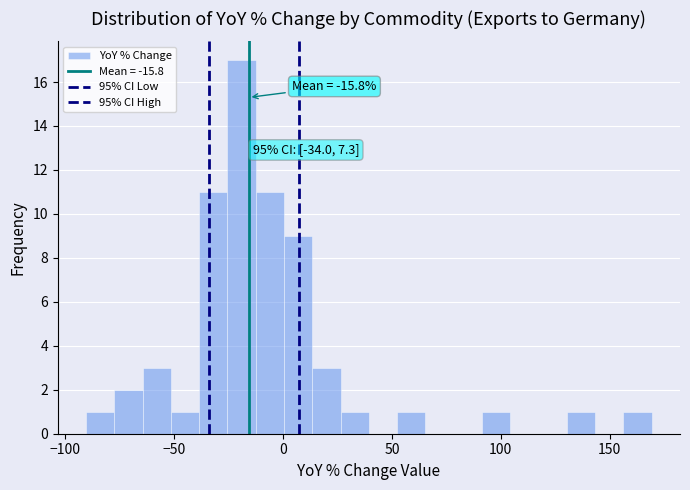

Read against the x-axis, roughly where is the centre of the tallest bar?

-20